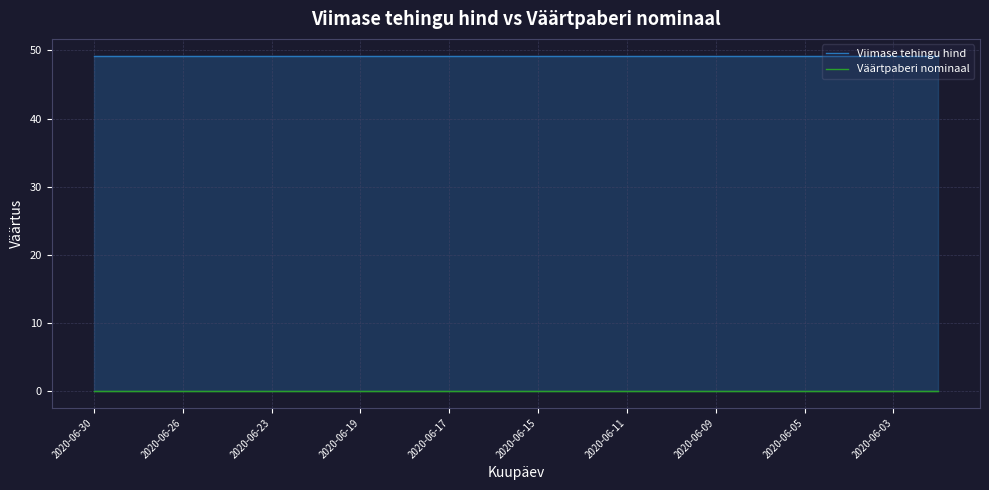

Rank the series at 2020-06-05 from lowest to highest value.

Väärtpaberi nominaal, Viimase tehingu hind